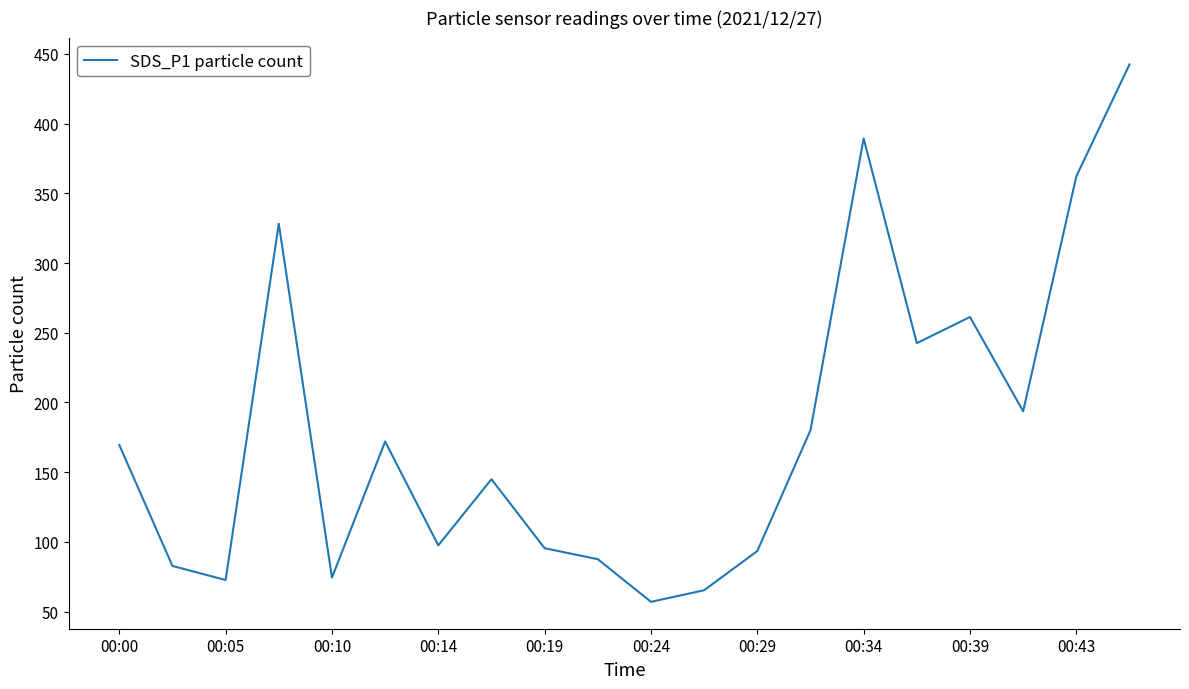

What is the difference between the maximum and minimum values?

385.5